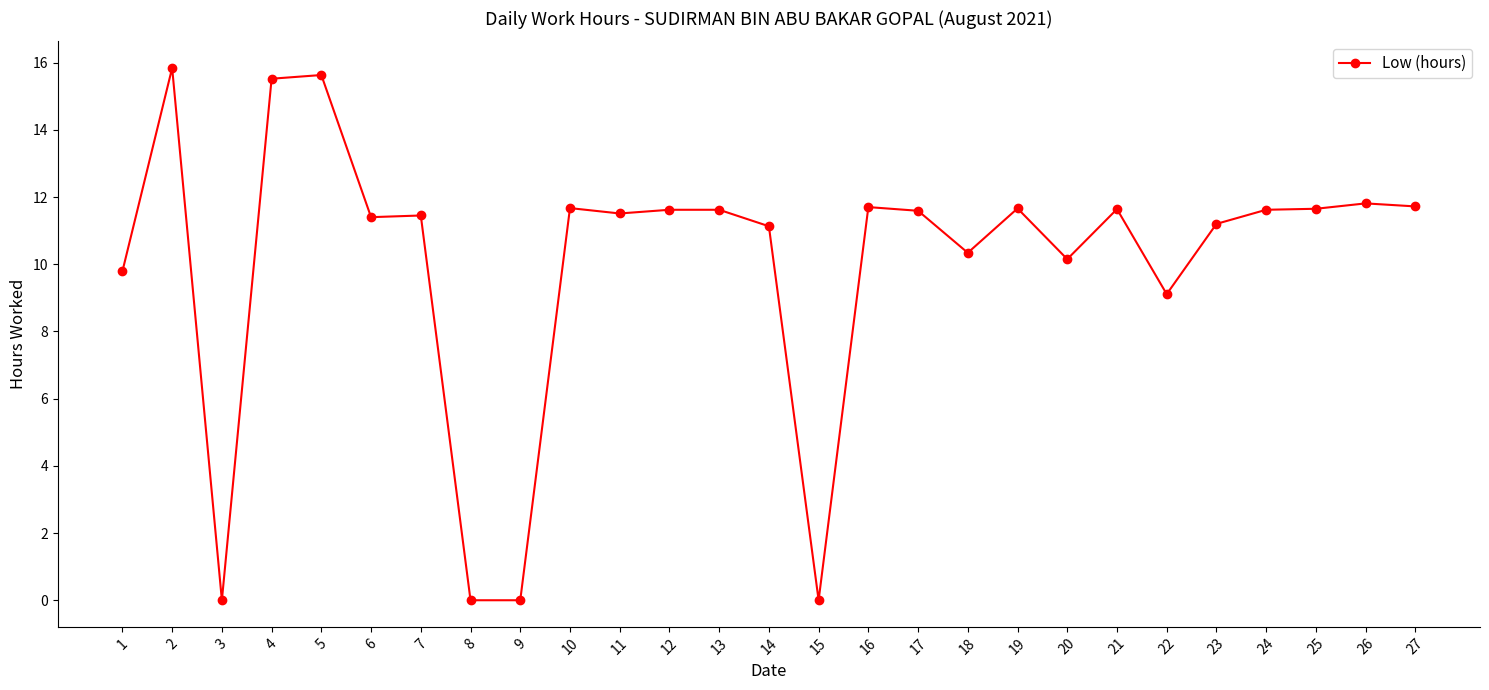

Is this an area chart (filled region under the line)?

No